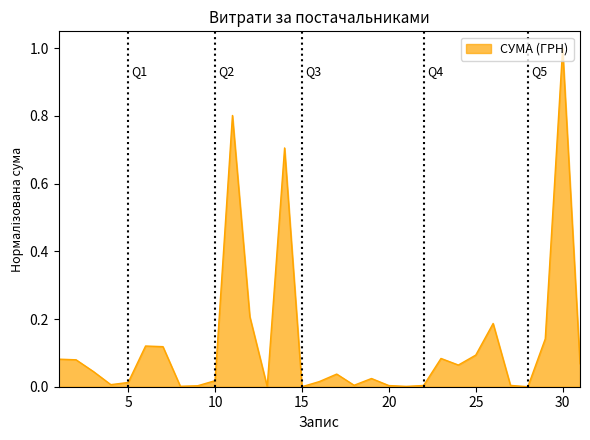

What is the difference between the maximum and minimum values?

1.0